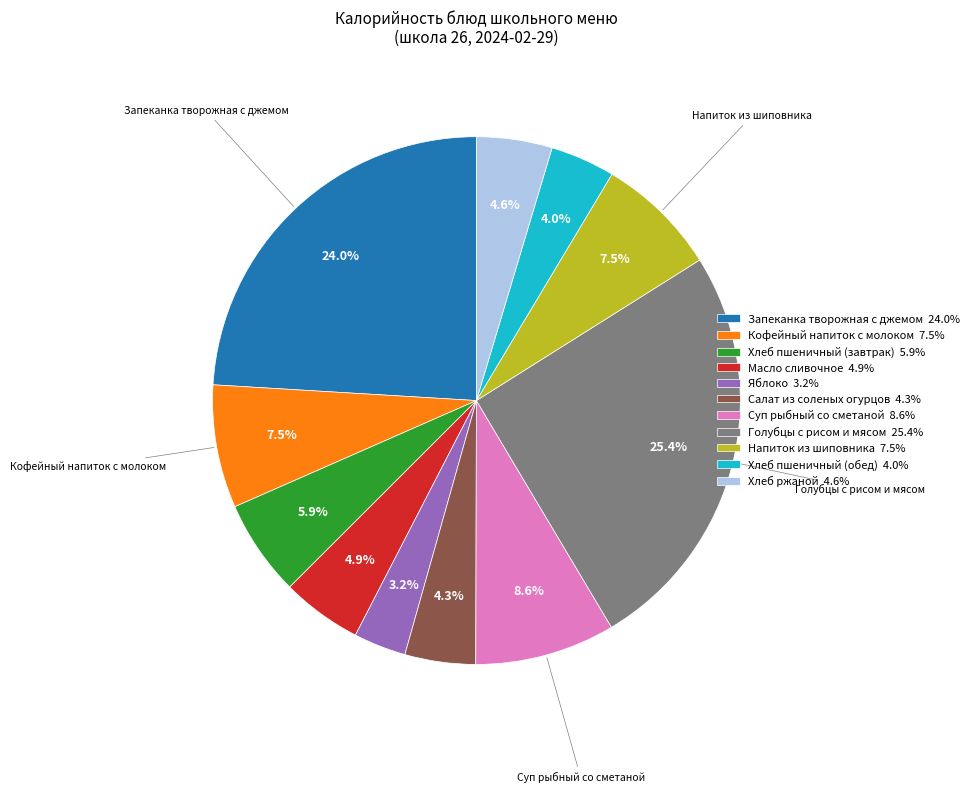

To the nearest percent, what percentage of the pie is Яблоко?

3%